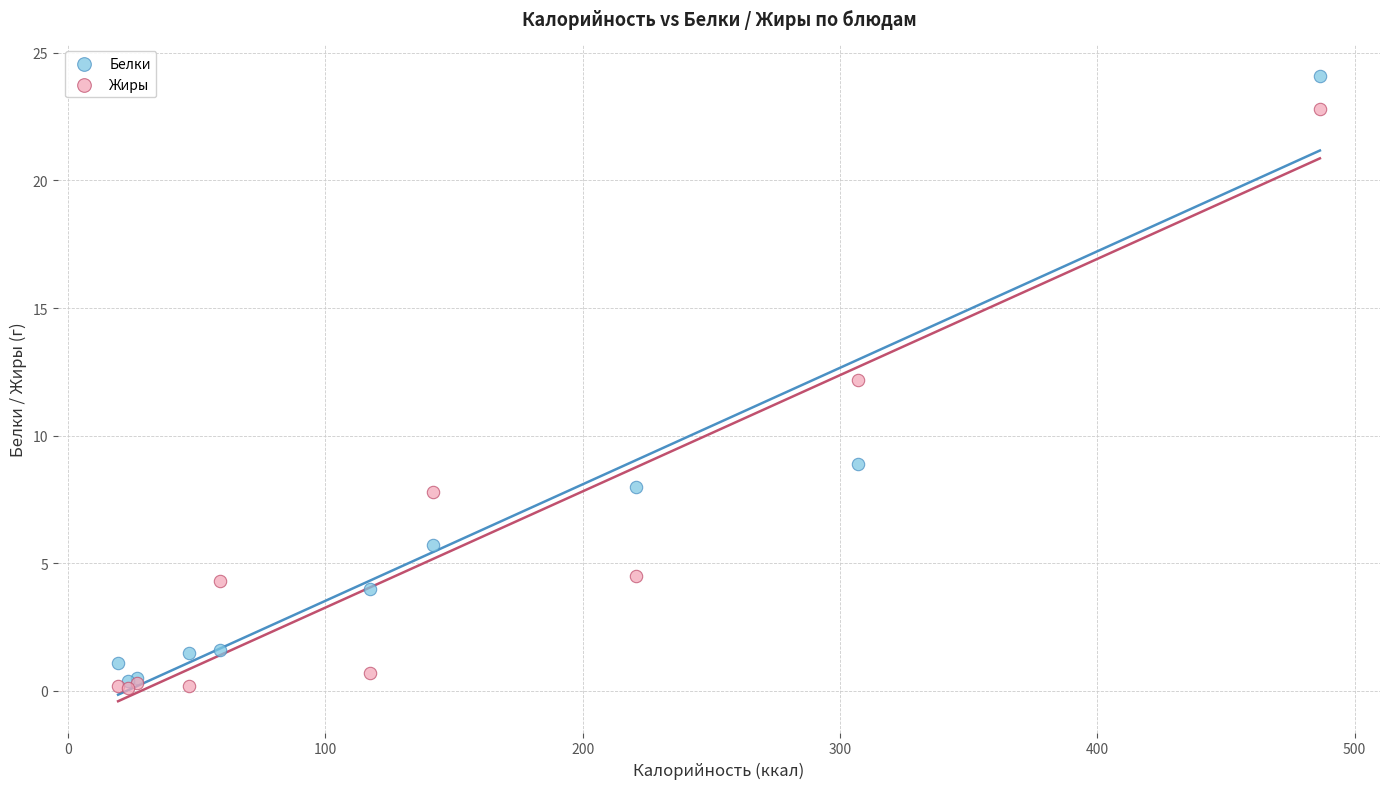

Which series reaches the minimum Y coordinate?

Жиры